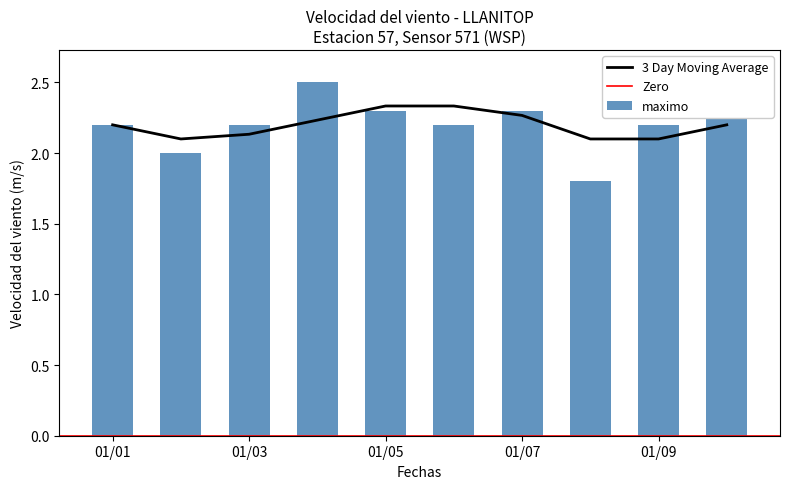

True or false: 3 Day Moving Average has a value of 0.8 at 01/01.

False